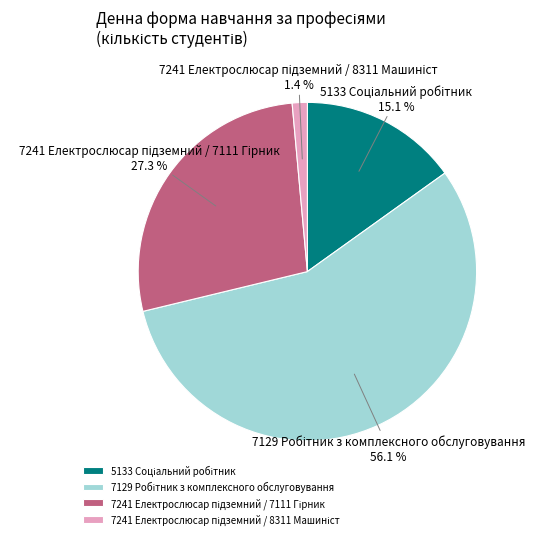

Does any single category account for the majority?

Yes